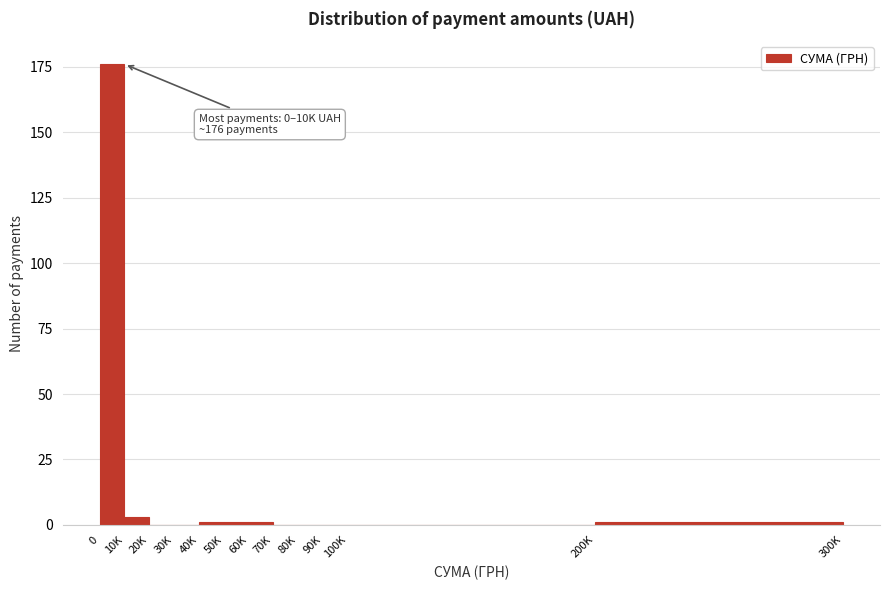

Reading left to right, what are all the values shown in this chart?

0=176	10K=3	20K=0	30K=0	40K=1	50K=1	60K=1	70K=0	80K=0	90K=0	100K=0	200K=1